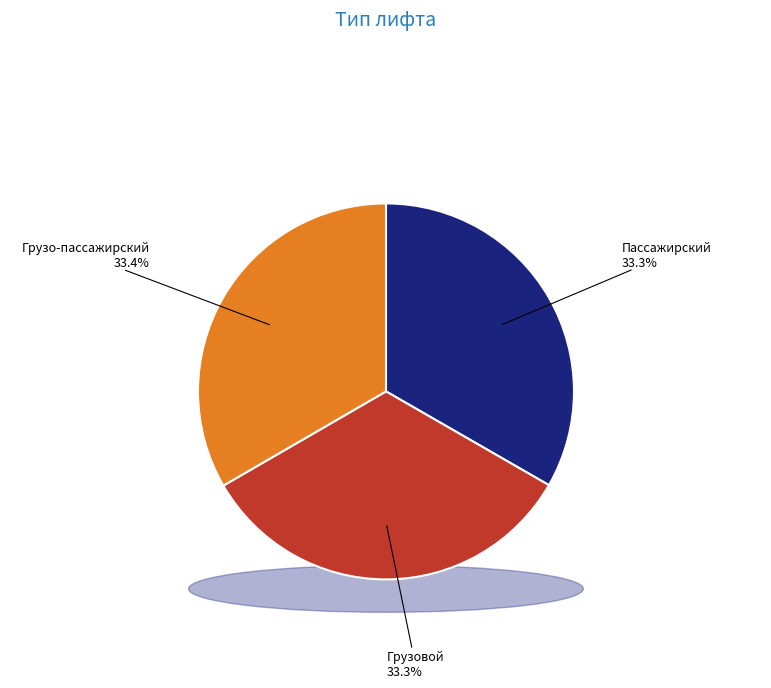

Does Грузо-пассажирский account for over 50% of the chart?

No